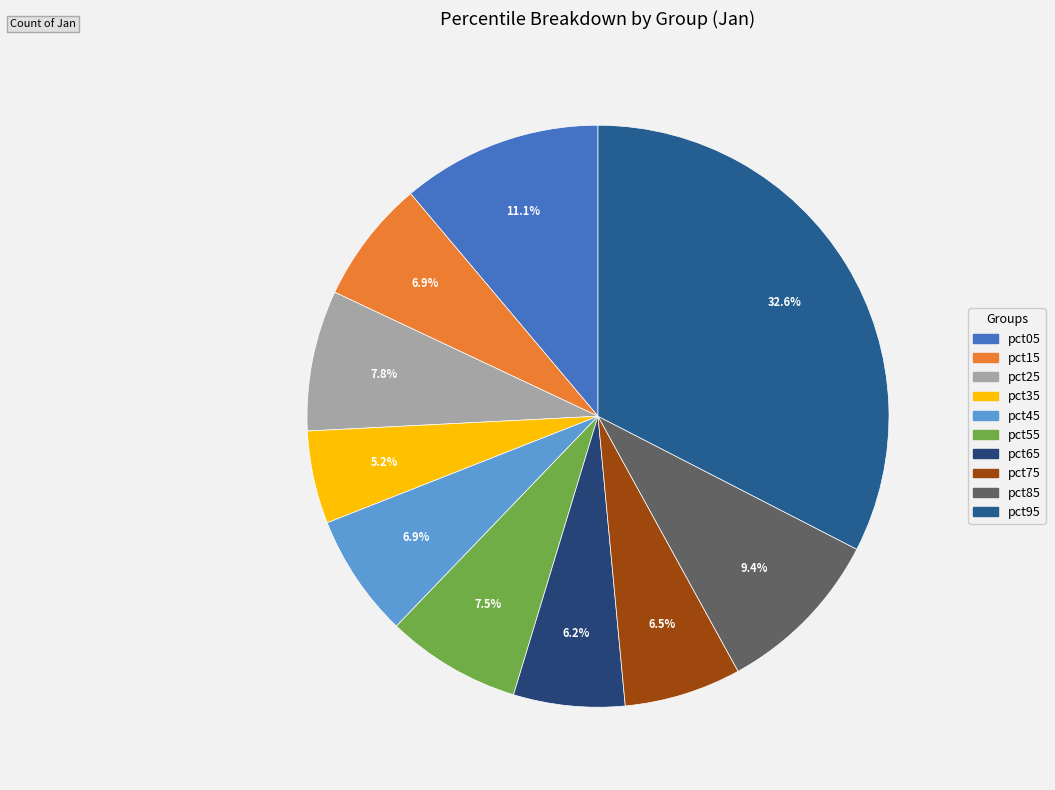

How many segments does this pie chart have?

10